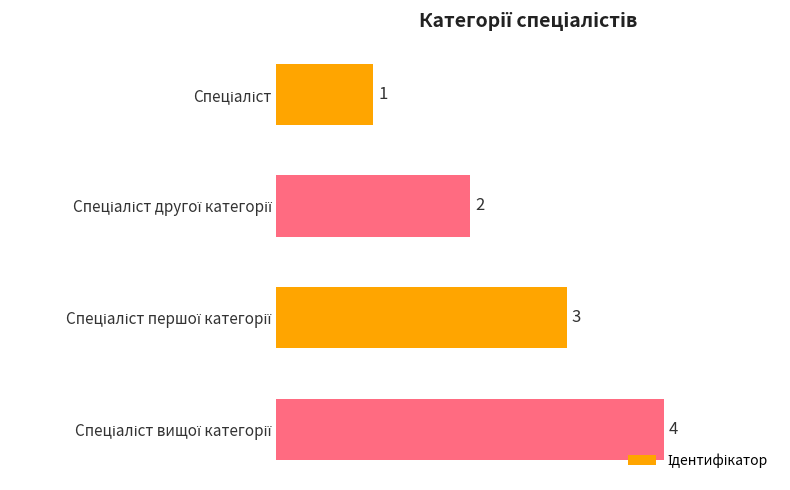

What is the maximum value shown in the chart?

4